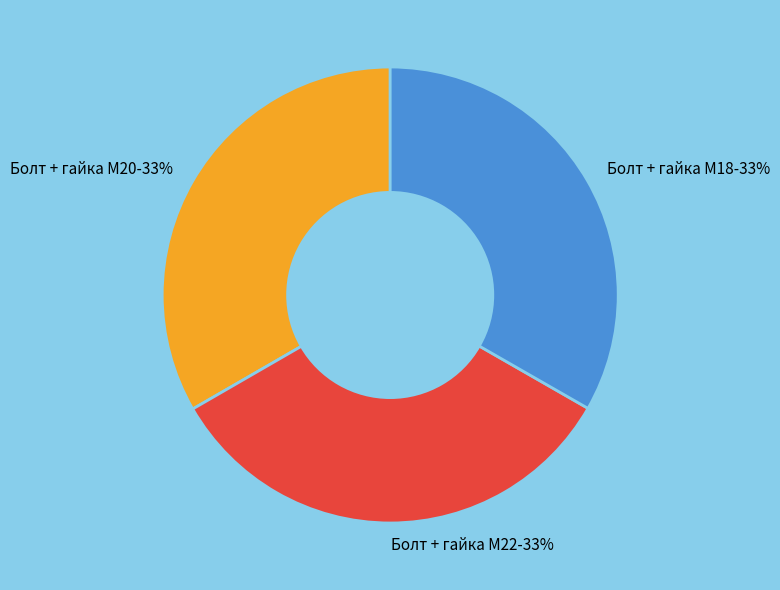

Is it true that Болт + гайка M20 is 25% of the pie?

False